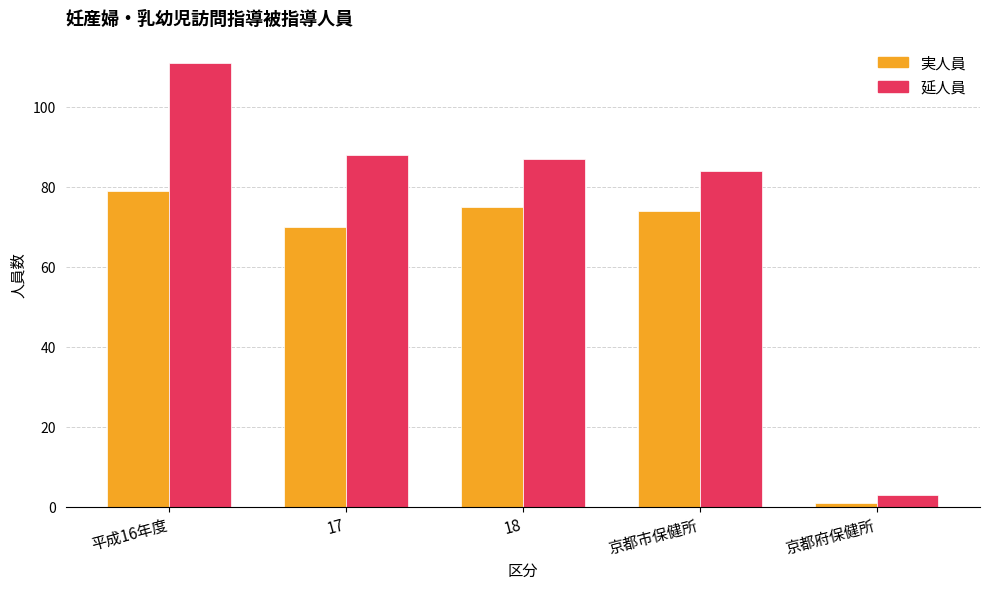

Is the value of 延人員 at 18 greater than the value of 実人員 at 京都府保健所?

Yes